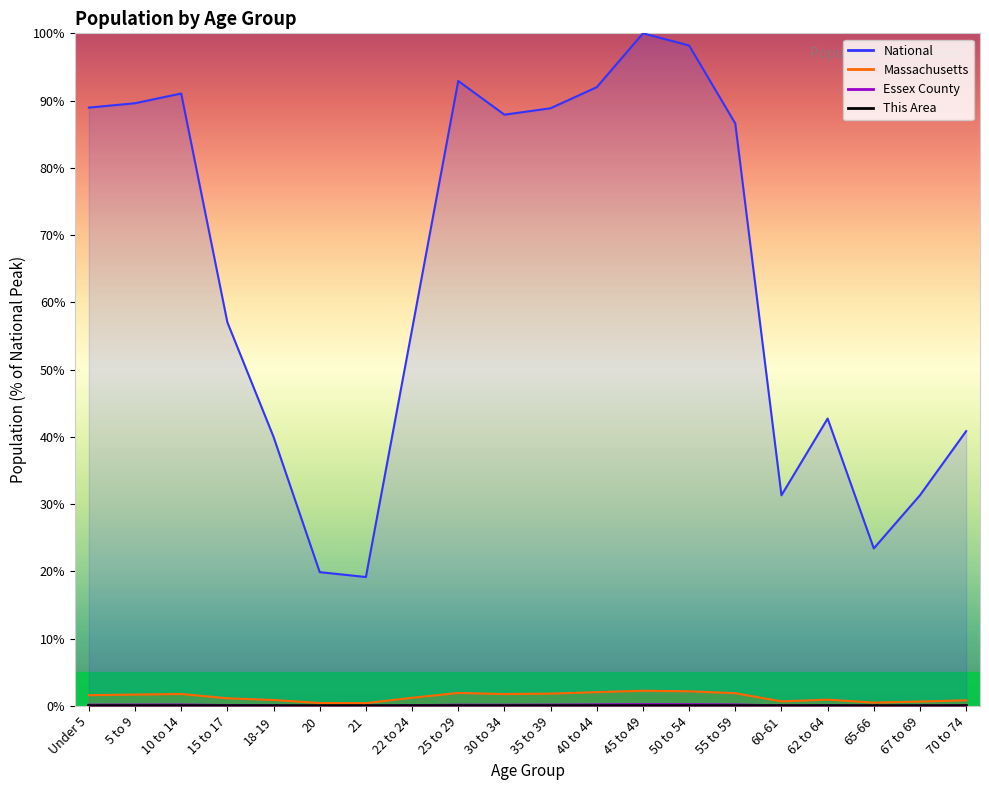

Is this an area chart (filled region under the line)?

No